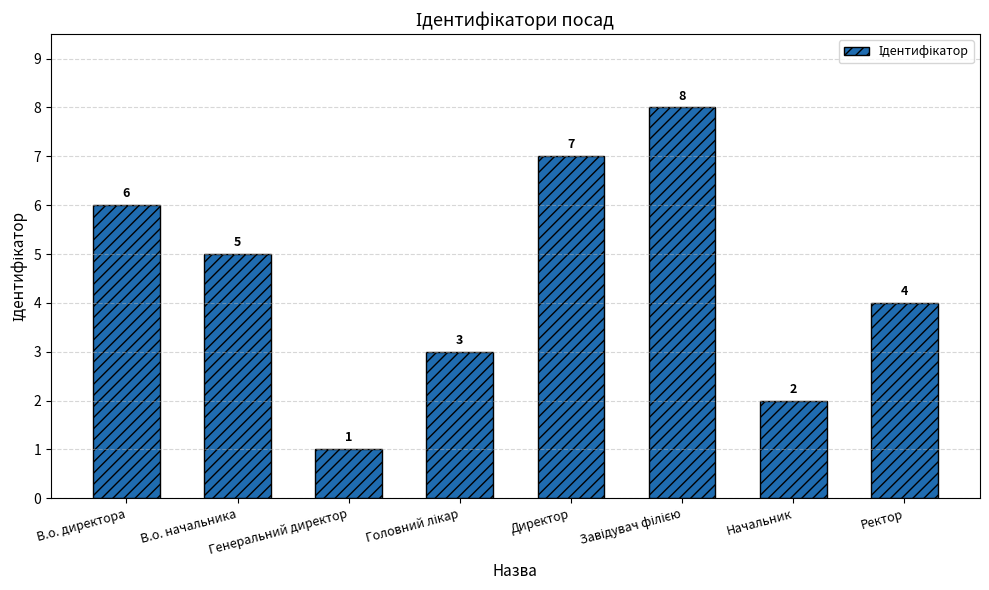

What is the difference between the values at В.о. начальника and Генеральний директор?

4